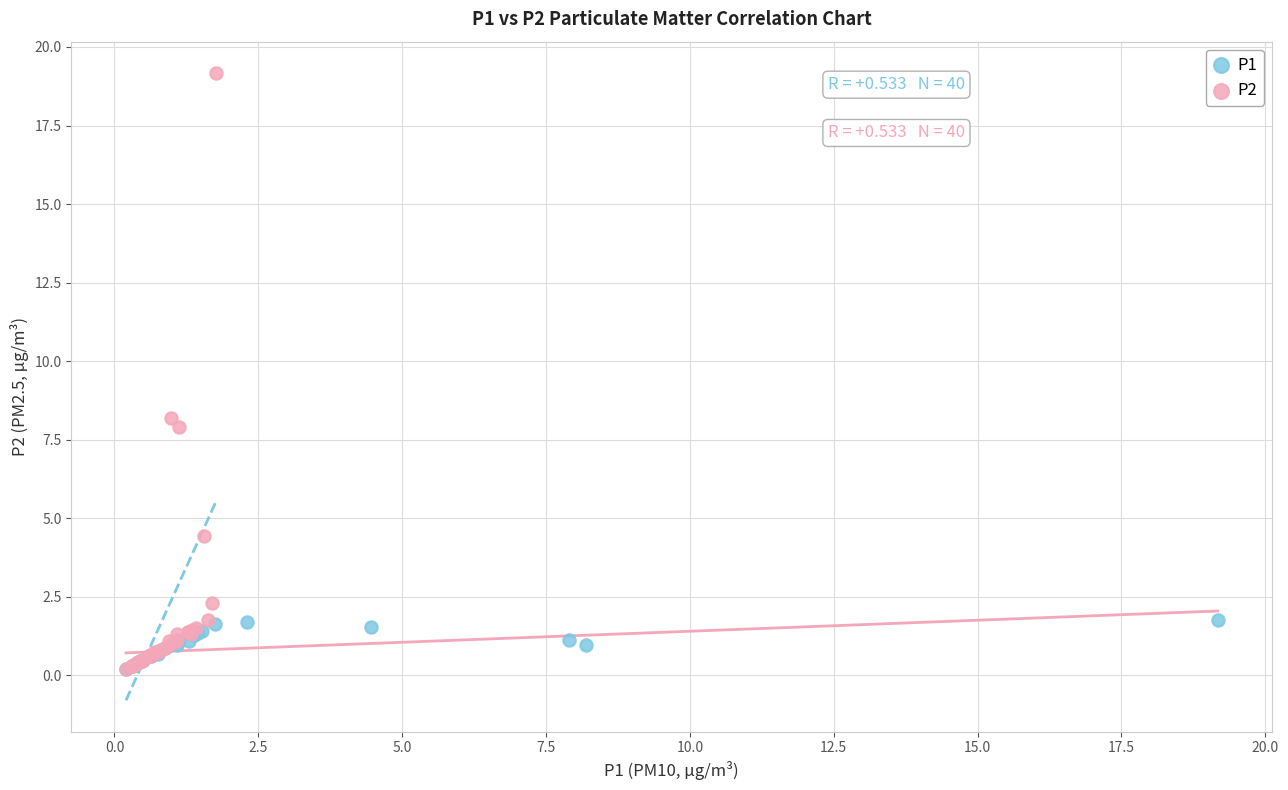

Which series contains the highest Y value?

P2